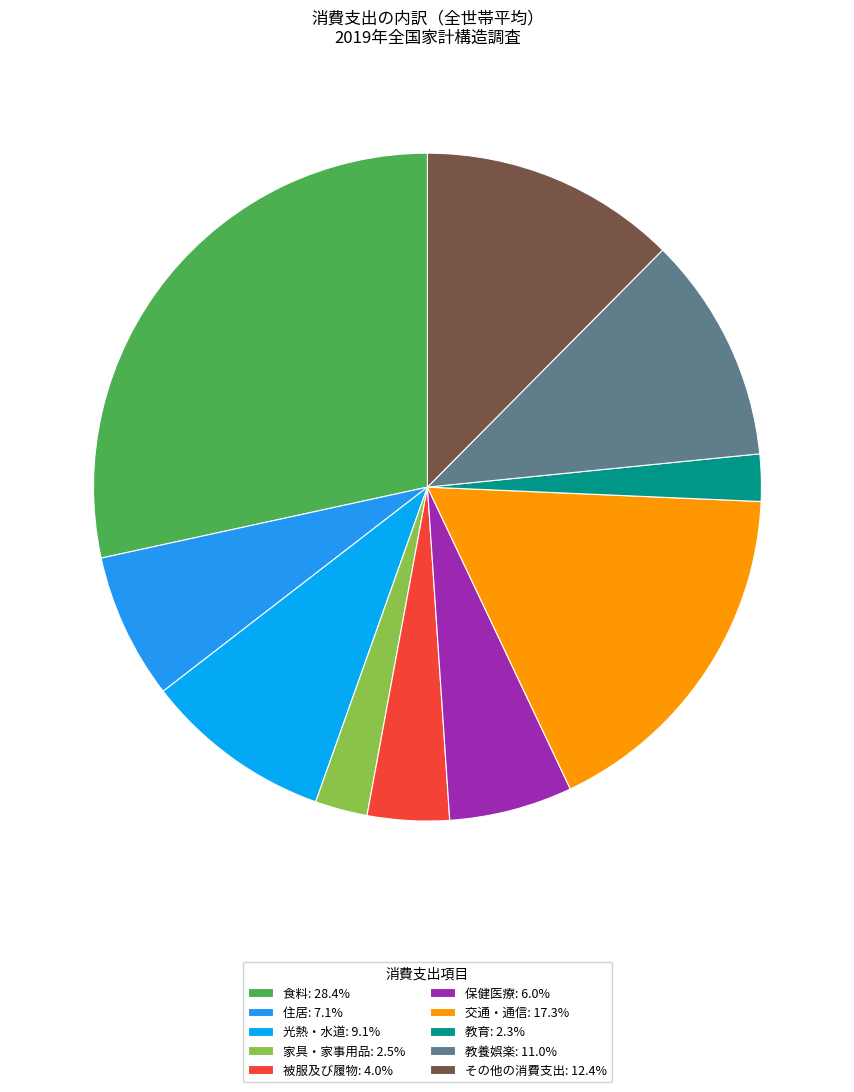

Approximately how many times larger is the value at 住居 compared to 光熱・水道?

0.8